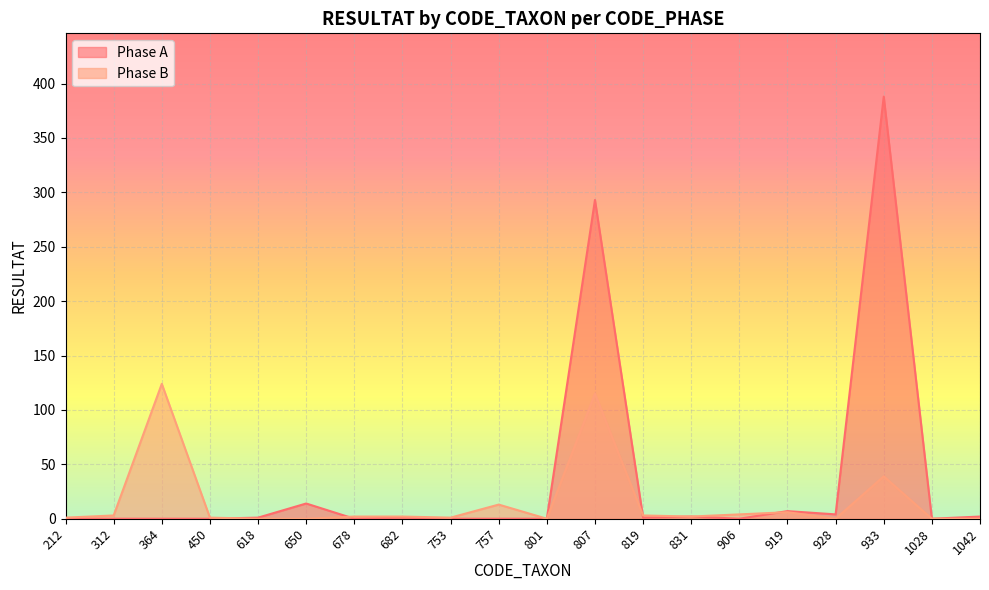

In Phase A, how many points are higher than both neighbors (excluding endpoints)?

6